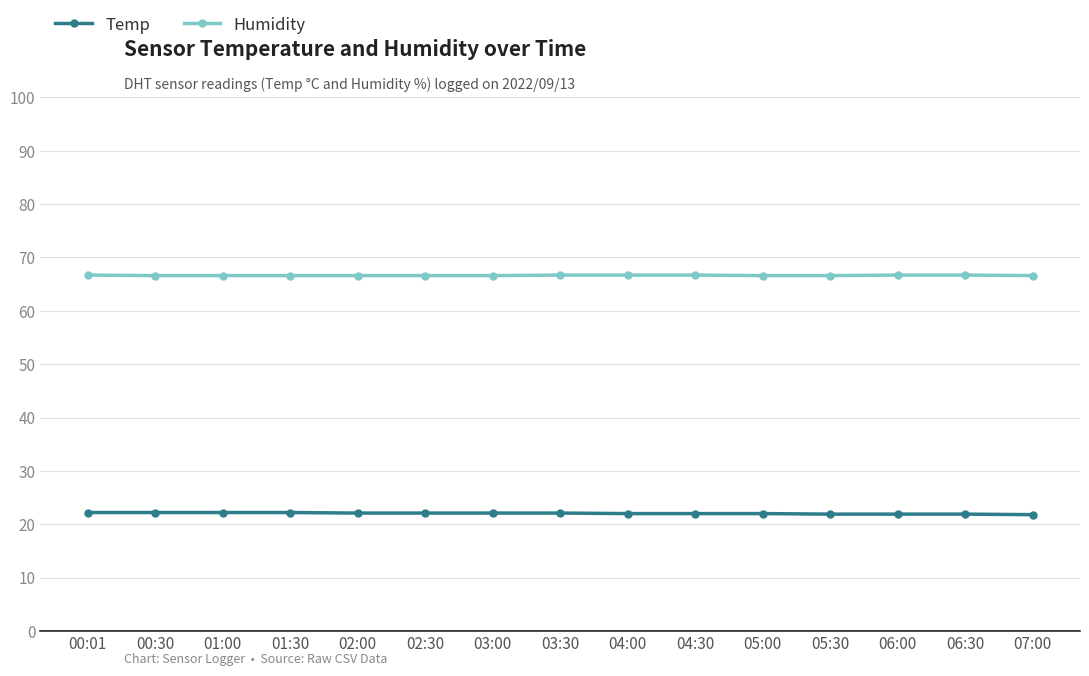

True or false: Temp and Humidity intersect in this chart.

False